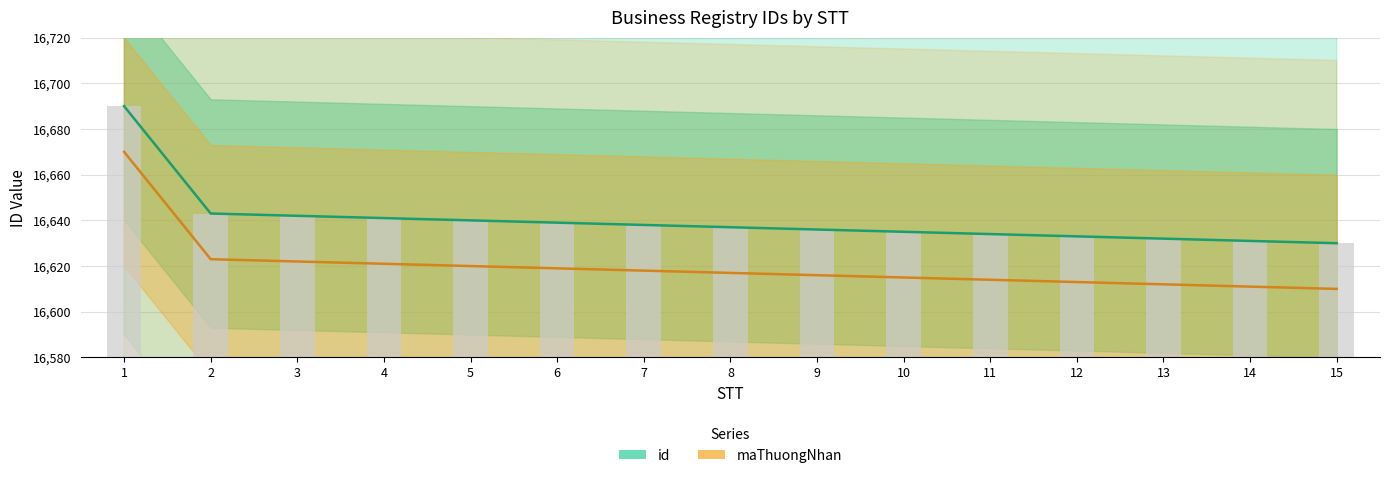

How many values in the id series exceed 16637?

7